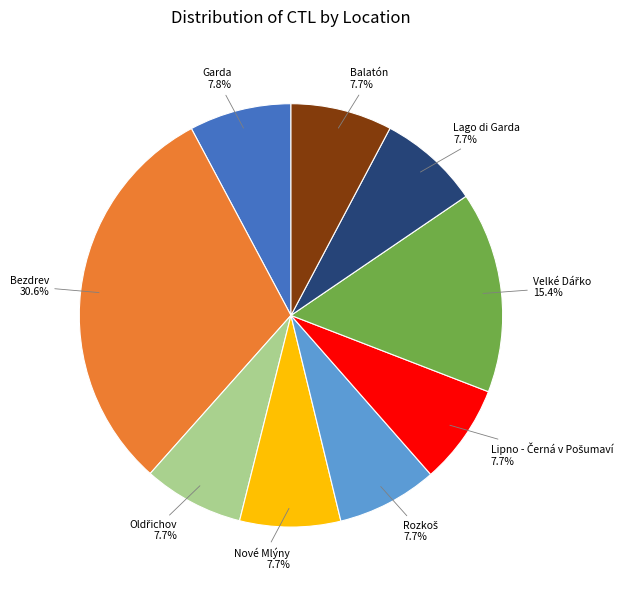

Which slice is the largest?

Bezdrev